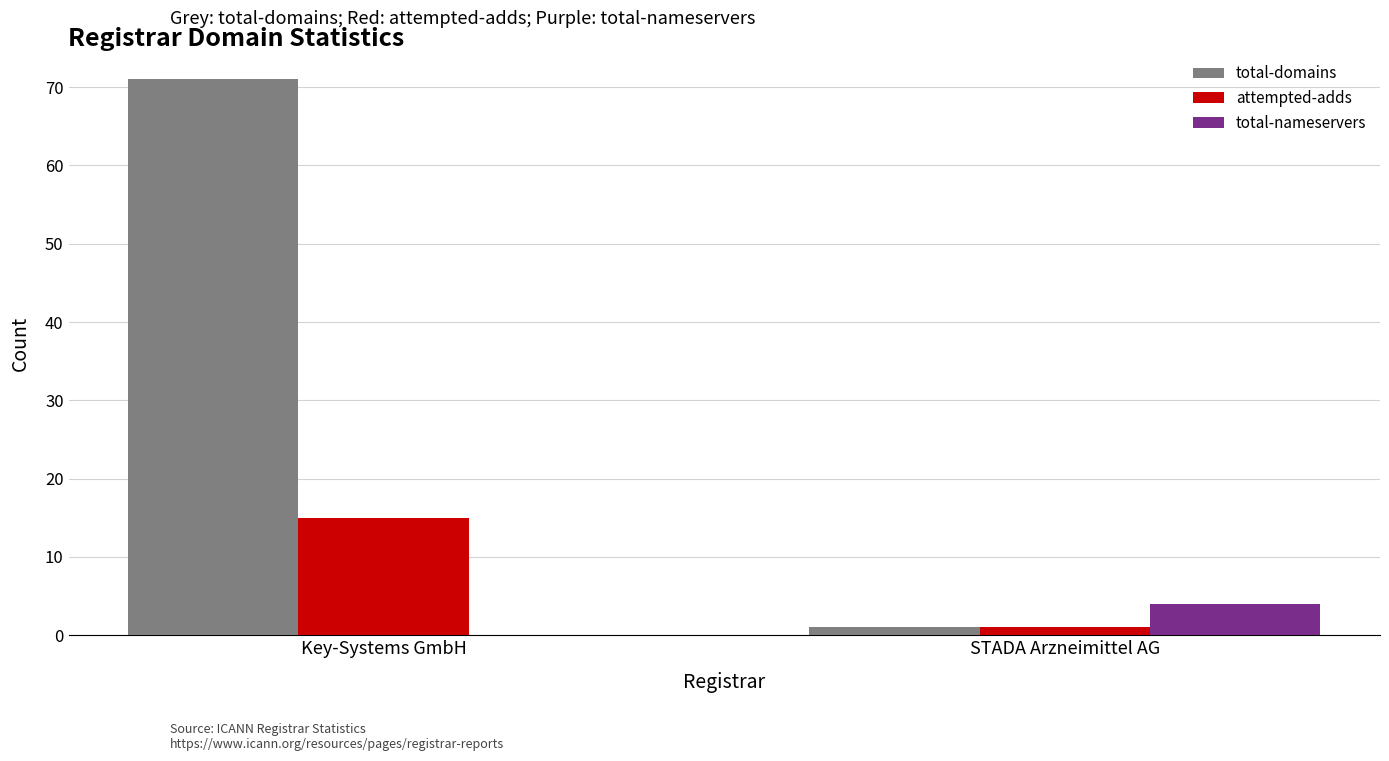

At which category does the chart reach its peak across all series?

Key-Systems GmbH